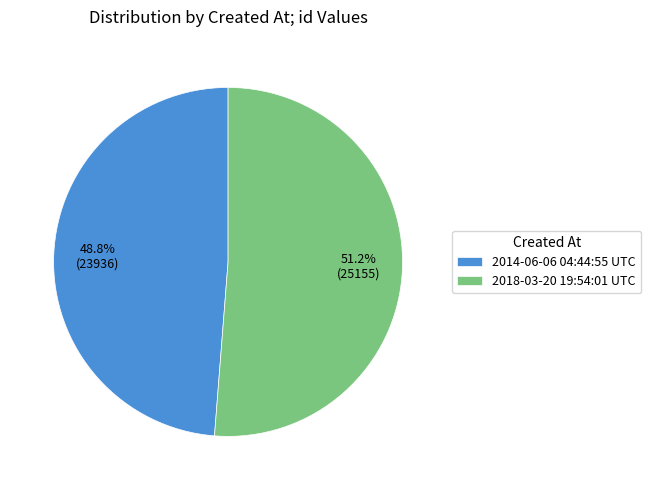

To the nearest percent, what is the combined percentage of 2014-06-06 04:44:55 UTC and 2018-03-20 19:54:01 UTC?

100%